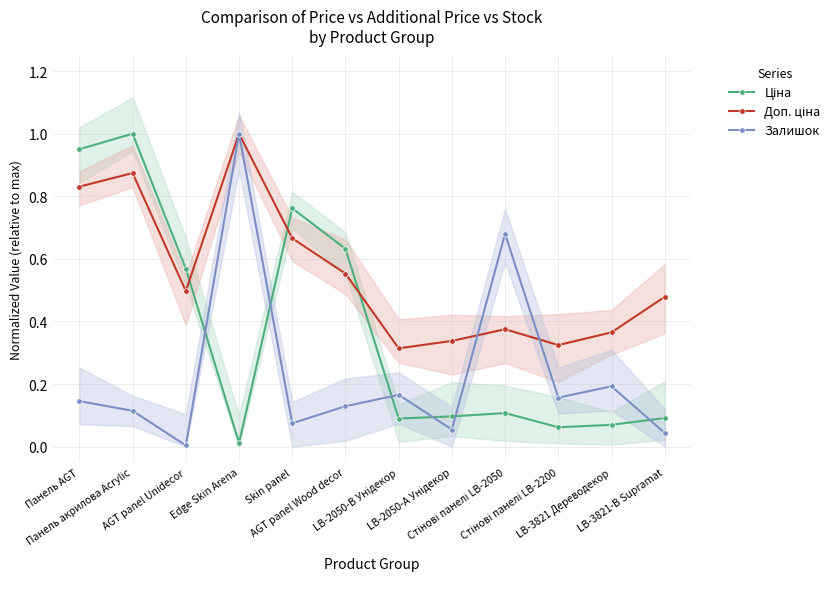

Which series has the largest total across all categories?

Доп. ціна